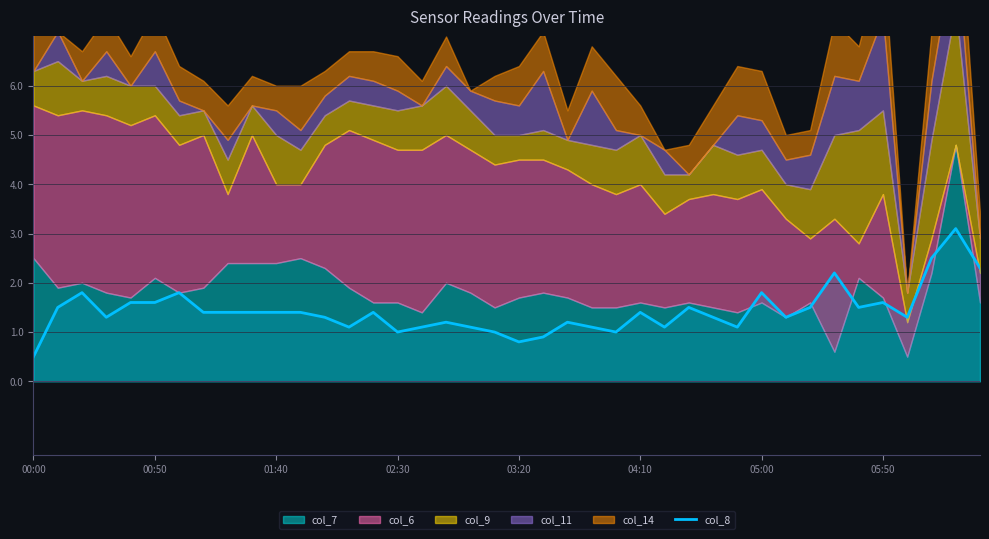

What is the smallest value displayed?

0.5